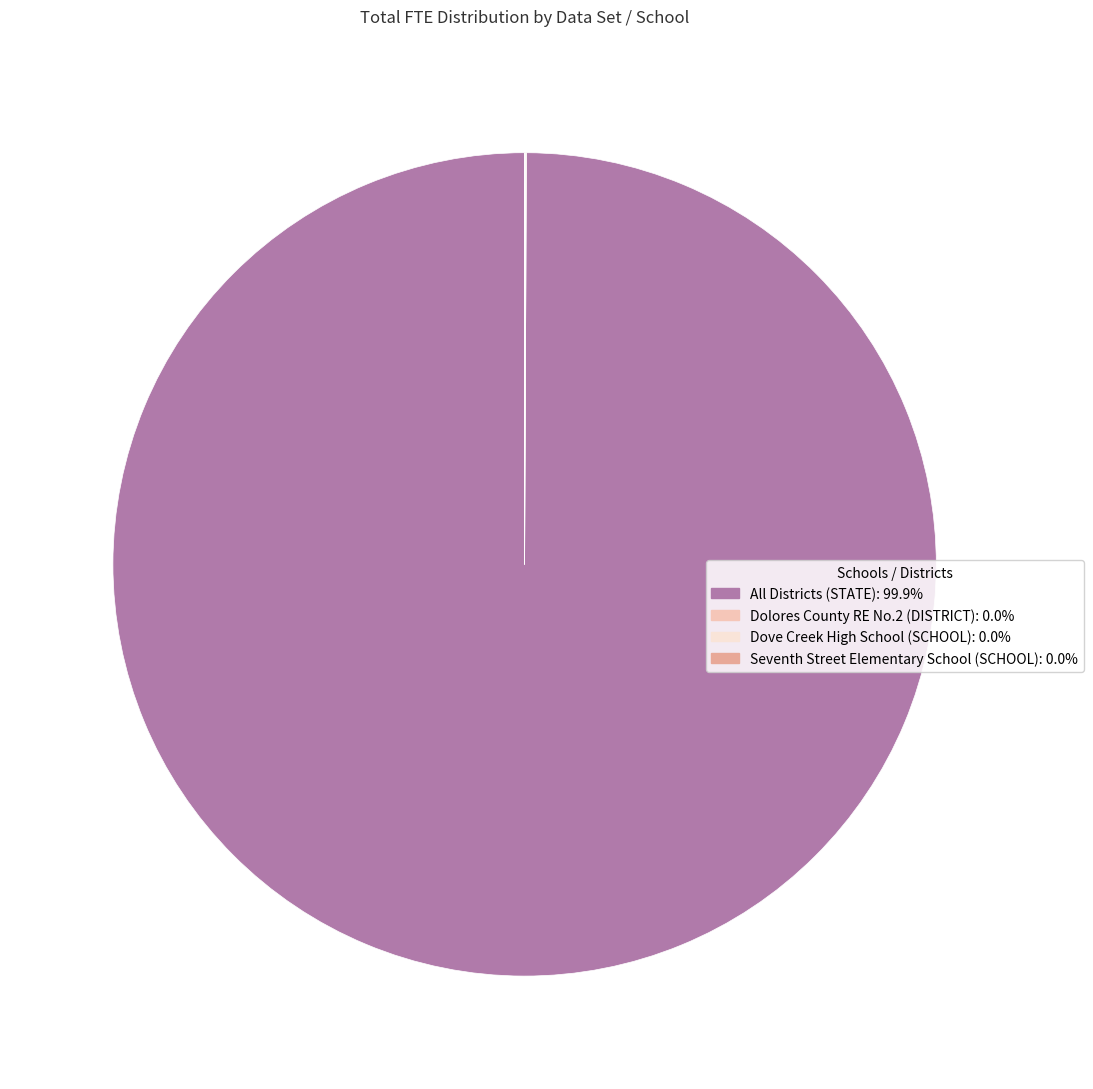

Which category has the biggest portion of the pie?

All Districts (STATE)